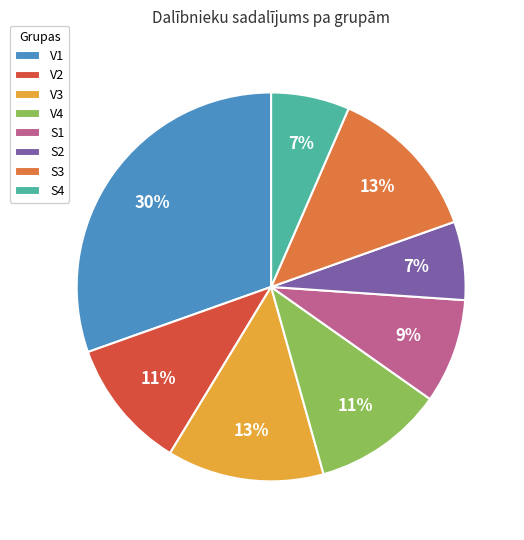

Does V3 represent more than half of the total?

No